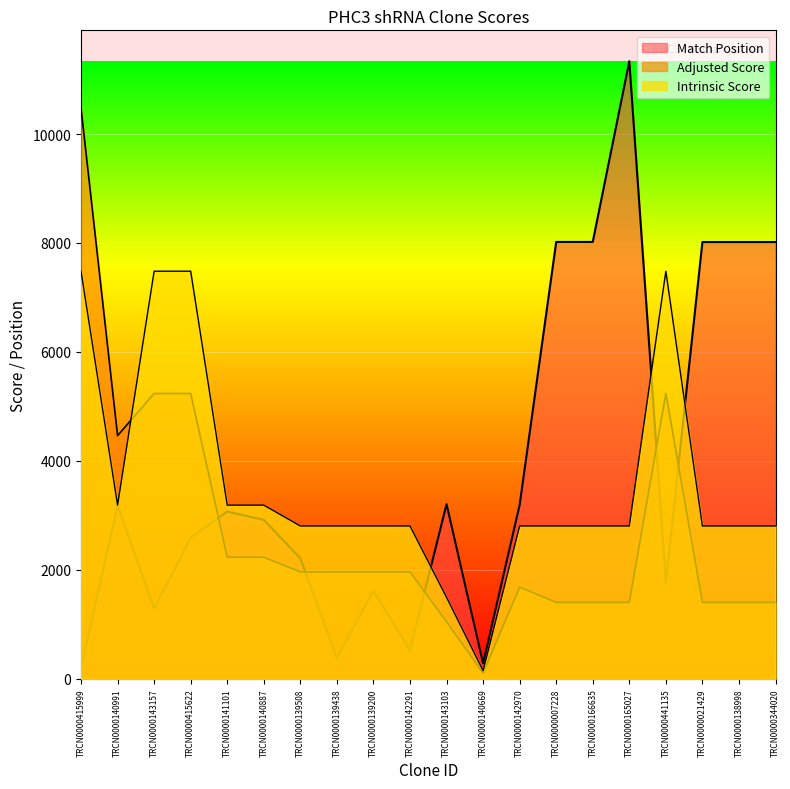

Reading left to right, transcribe all the data shown in this chart.

Match Position: 199.0	3183.0	1286.0	2591.0	3070.0	2918.0	2212.0	380.0	1619.0	518.0	3206.0	286.0	3192.0	8019.0	8019.0	11336.0	1763.0	8017.0	8017.0	8017.0
Adjusted Score: 10474.5	4463.5	5237.2	5237.2	2231.8	2231.8	1964.0	1964.0	1964.0	1964.0	1047.4	104.7	1683.4	1402.8	1402.8	1402.8	5237.2	1402.8	1402.8	1402.8
Intrinsic Score: 7481.8	3188.2	7481.8	7481.8	3188.2	3188.2	2805.7	2805.7	2805.7	2805.7	1496.4	149.6	2805.7	2805.7	2805.7	2805.7	7481.8	2805.7	2805.7	2805.7